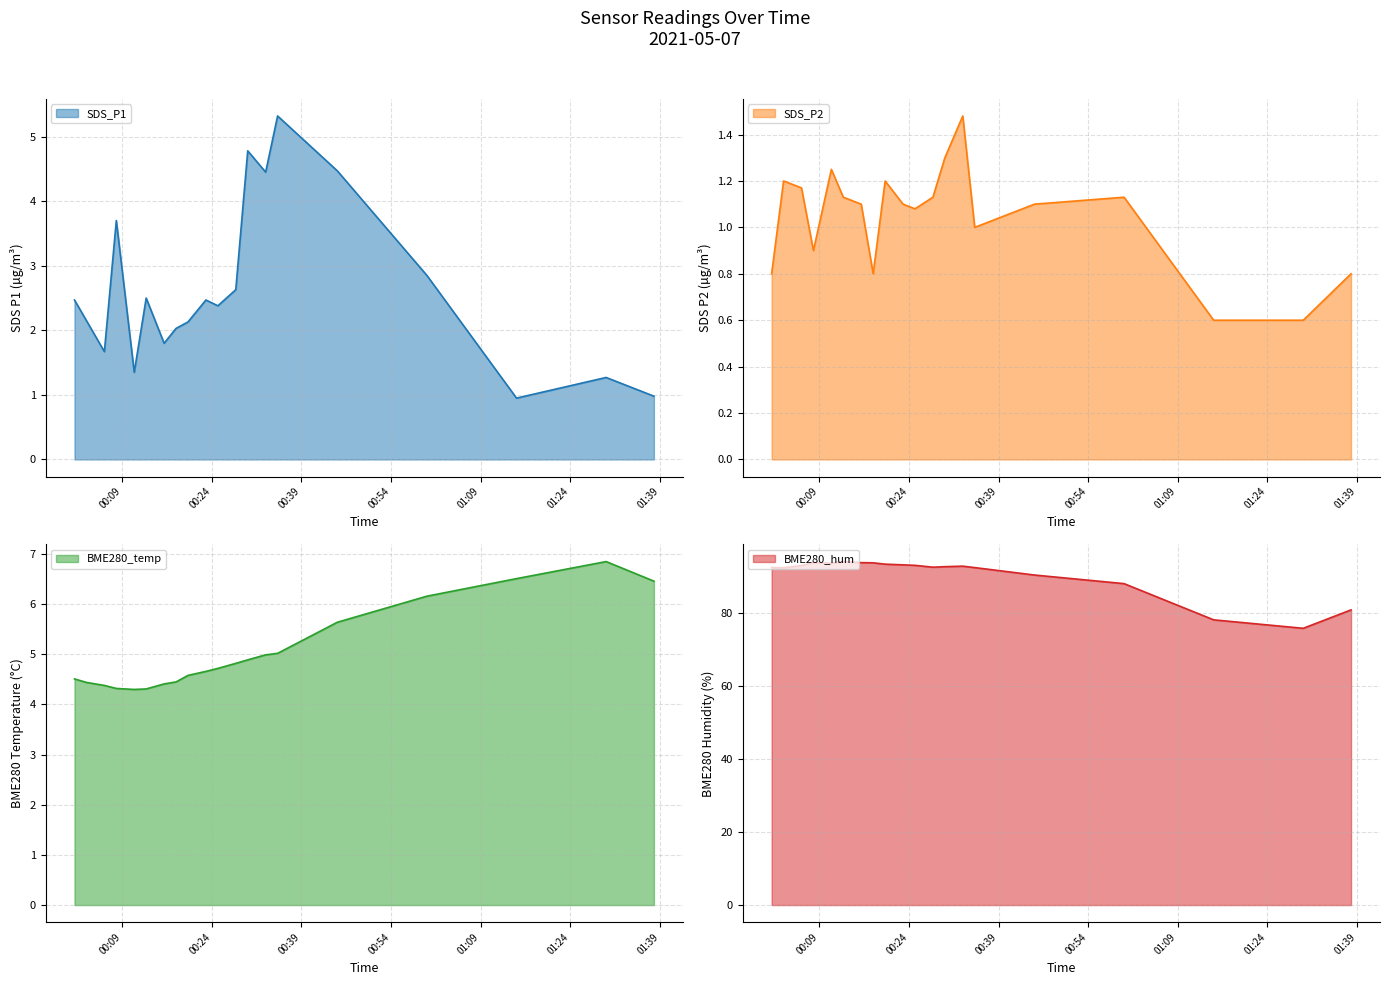

List the series in order of their peak value, highest first.

BME280_hum, BME280_temp, SDS_P1, SDS_P2